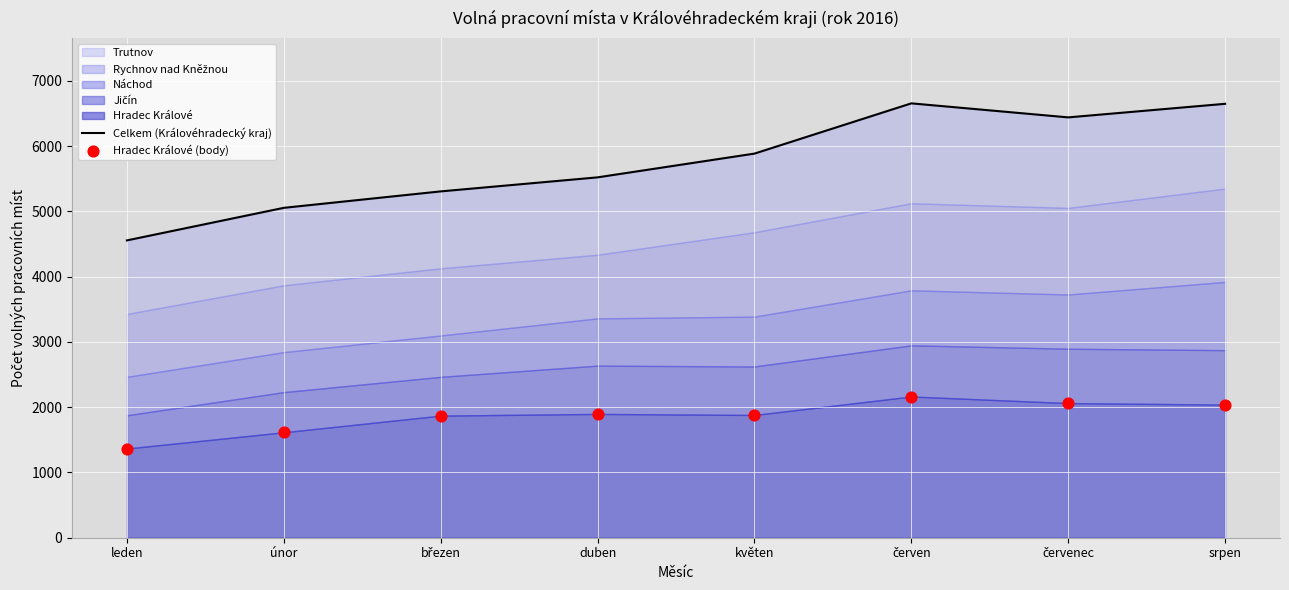

Which series has the widest spread of Y values?

Celkem (Královéhradecký kraj)